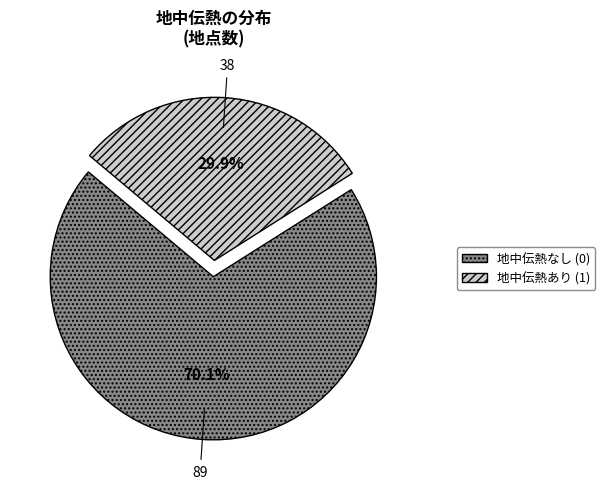

Which has a higher value, 地中伝熱あり (1) or 地中伝熱なし (0)?

地中伝熱なし (0)